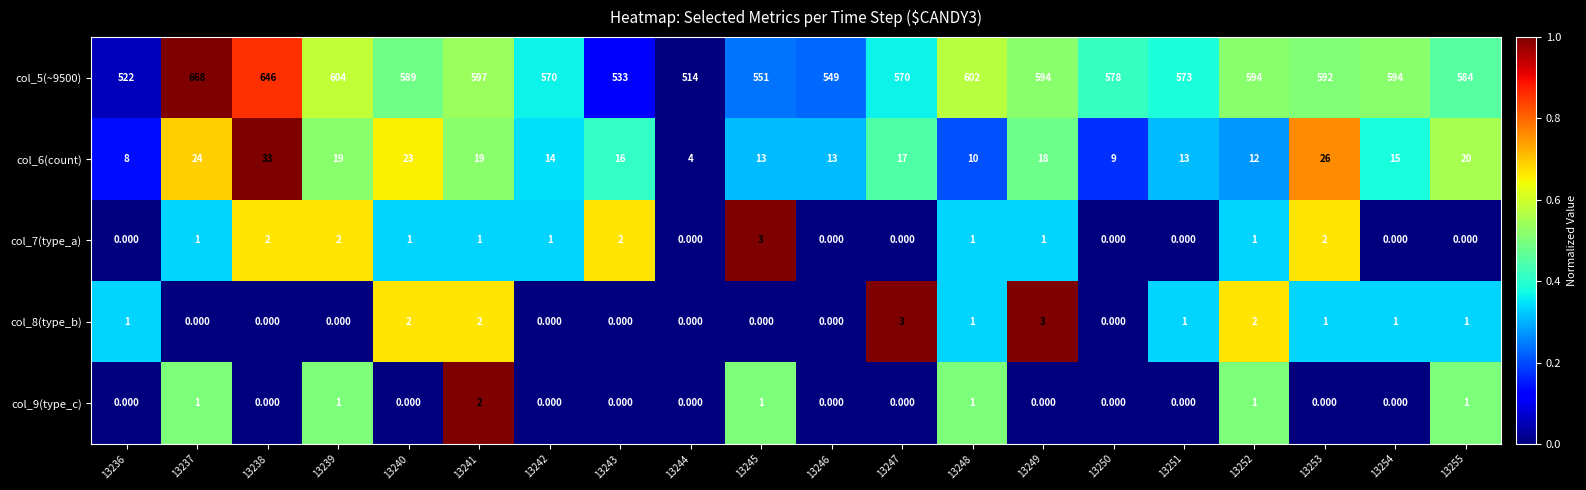

Is the value of col_8(type_b) at 13237 greater than the value of col_5(~9500) at 13253?

No